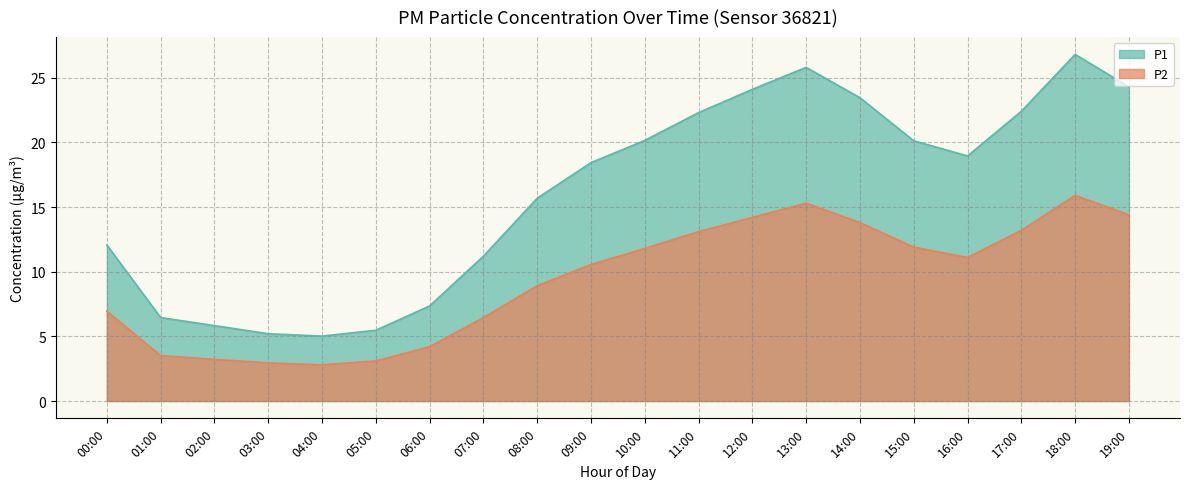

What is the approximate value of P2 at 03:00?

3.0